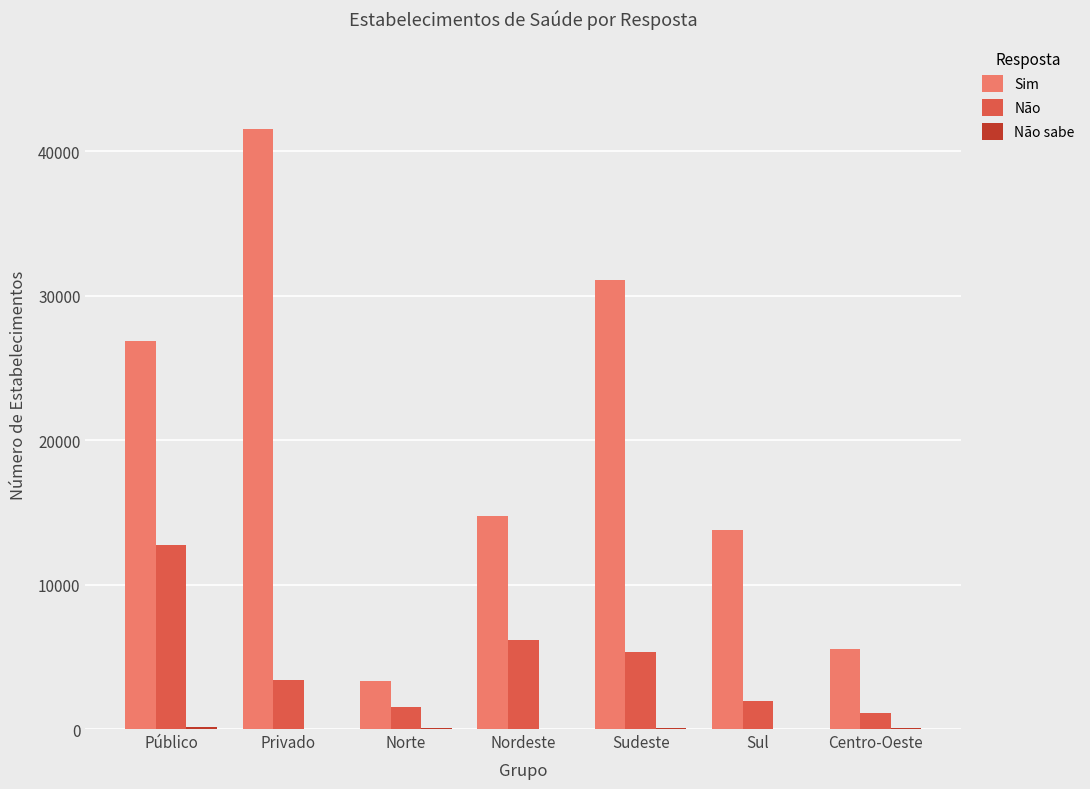

The Não series shows 6190 at Nordeste. True or false?

True